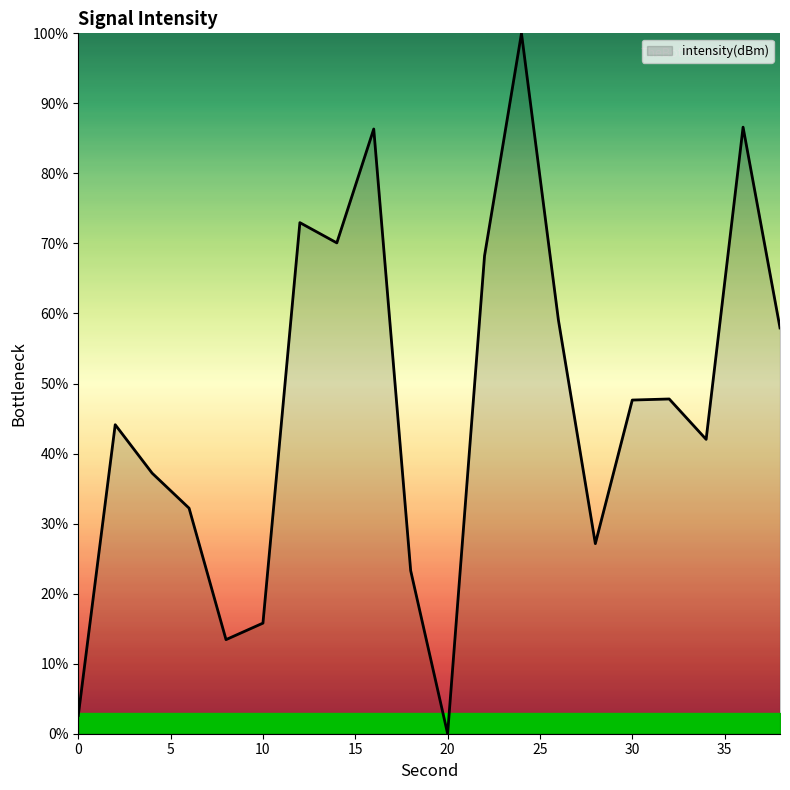

What is the greatest value displayed?

100.0